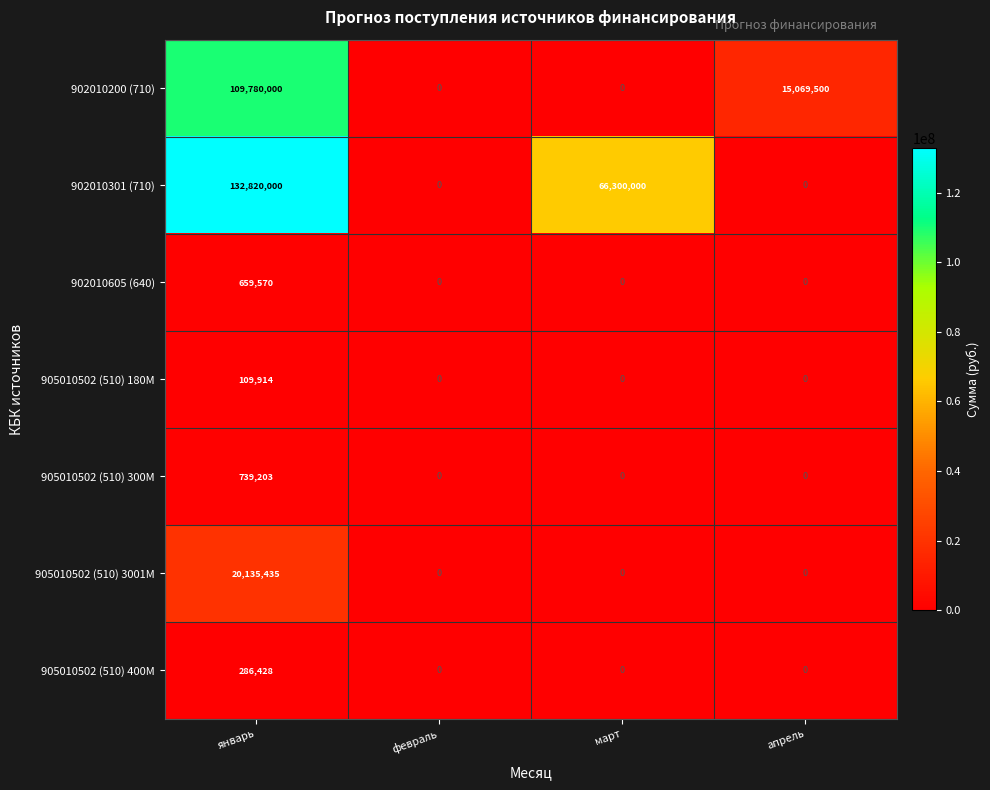

Which category has the highest value across all series?

январь